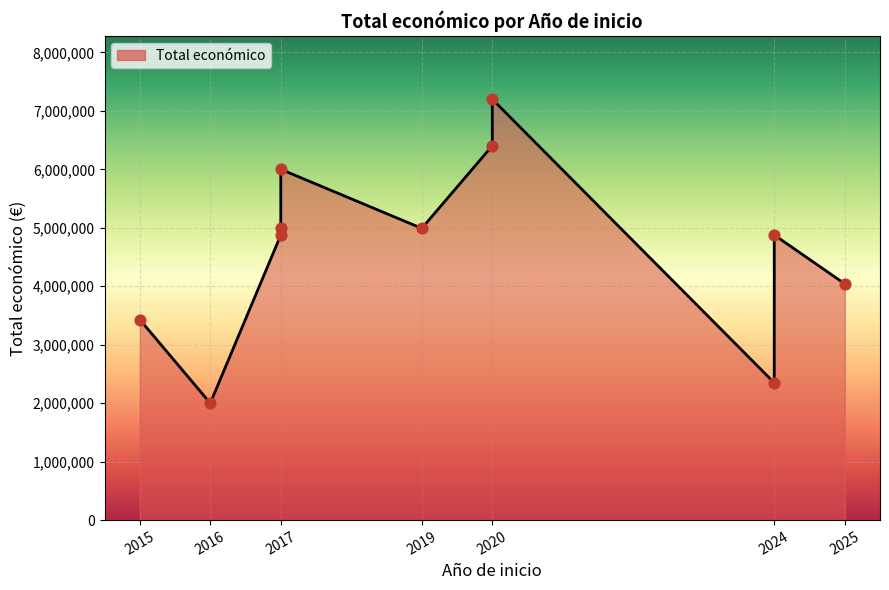

What is the ratio of the value at 2015 to the value at 2024?

1.5